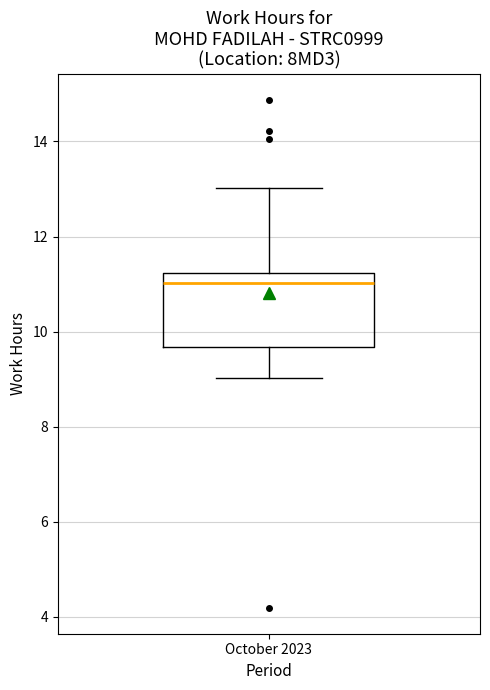

Where does the lower whisker of the box for October 2023 end on the y-axis? The values are not printed on the chart, so give them approximately, as read against the axis.

9.0